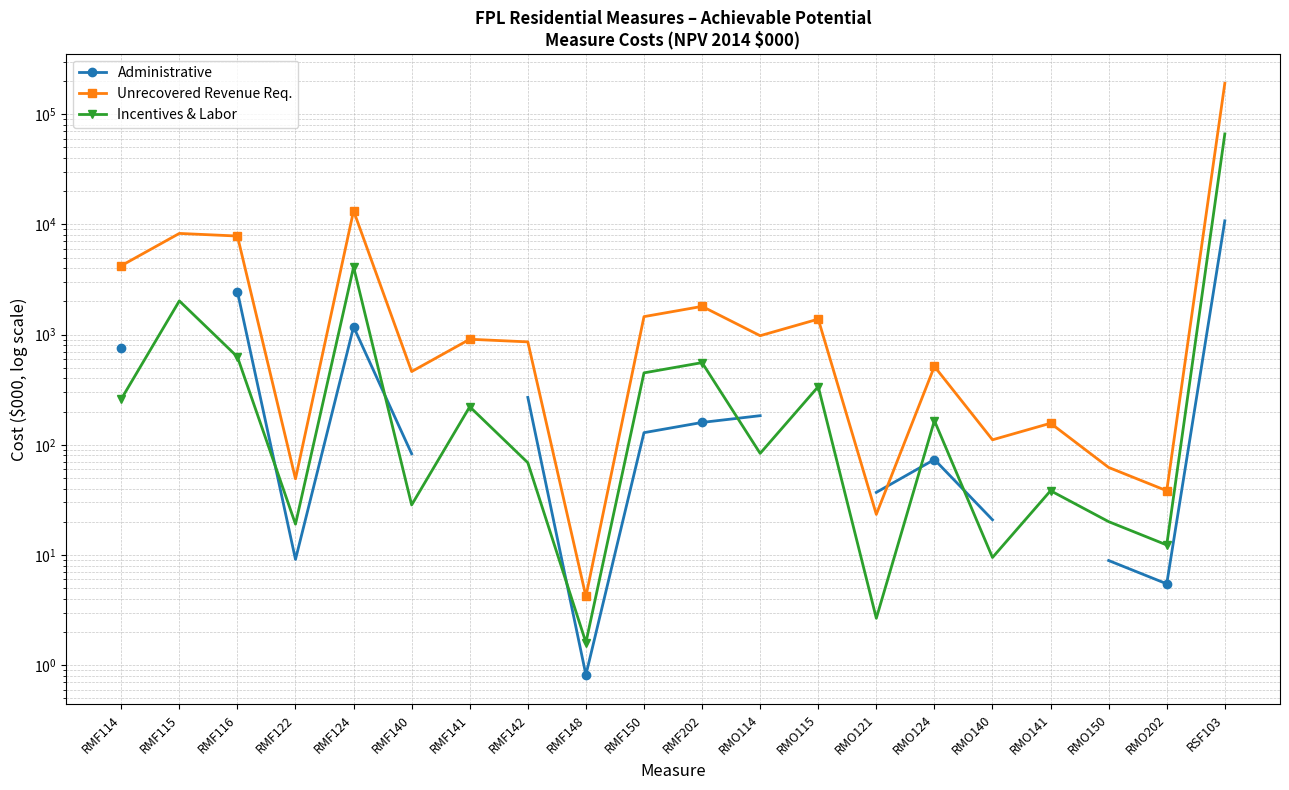

At RMO141, list the series in order from smallest to largest.

Incentives & Labor, Administrative, Unrecovered Revenue Req.